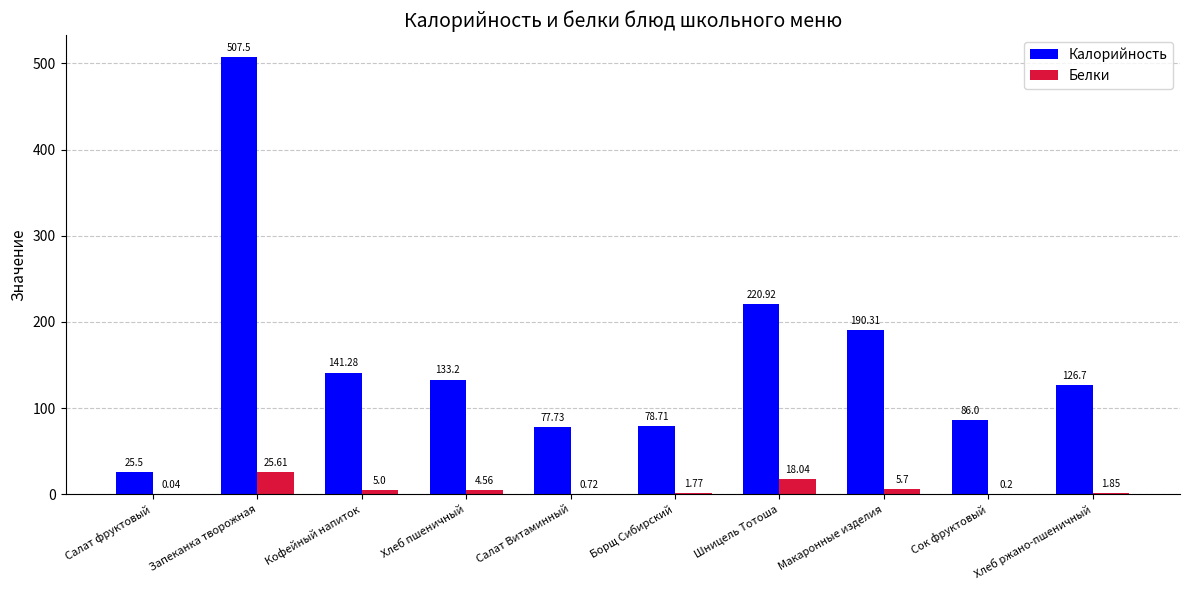

At which category is the sum across all series the highest?

Запеканка творожная